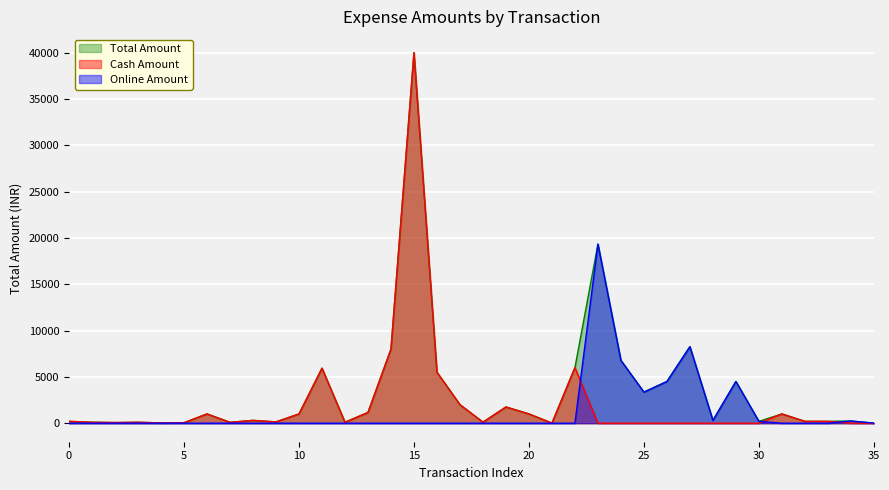

True or false: Total Amount and Cash Amount intersect in this chart.

False